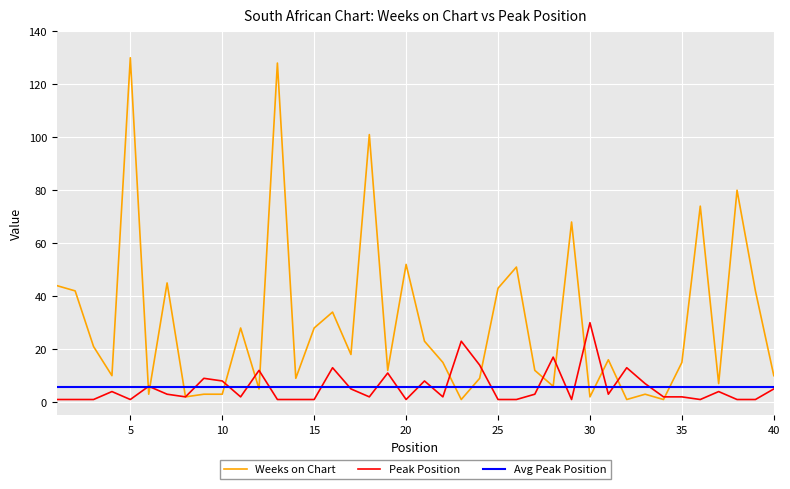

What is the maximum value shown in the chart?

130.0